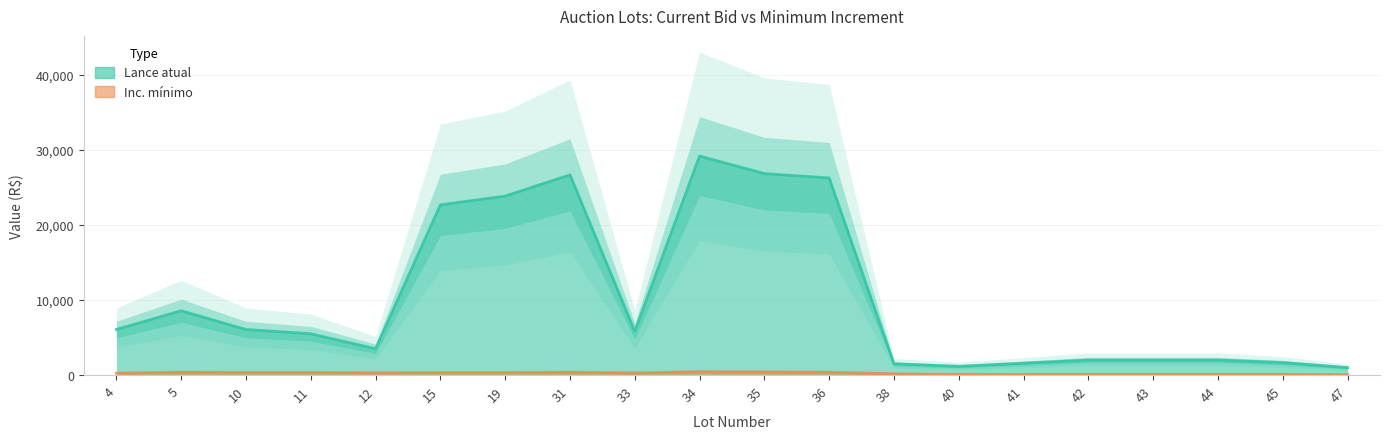

What is the value of the Lance atual point at the 11th from the left?

26833.3